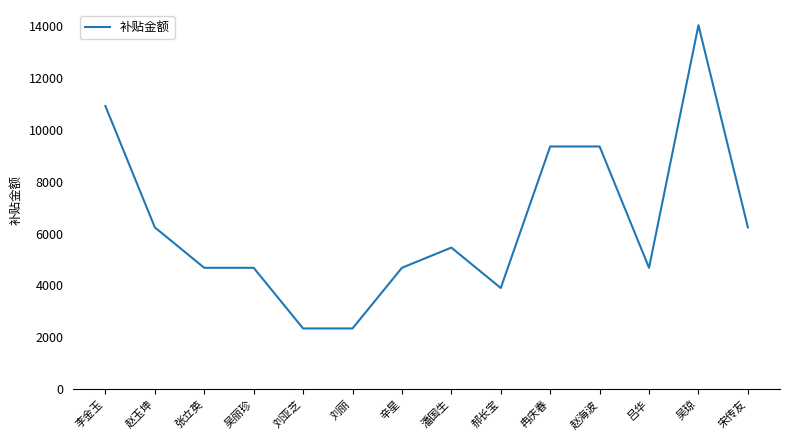

What is the difference between the maximum and minimum values?

11700